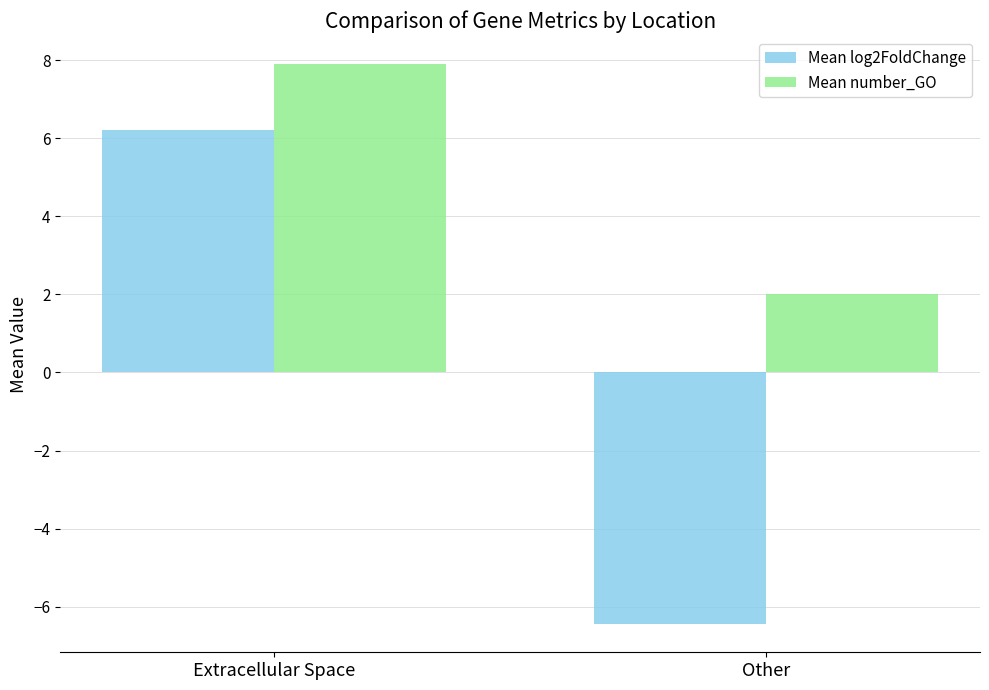

What is the average value of the Mean number_GO series?

5.0